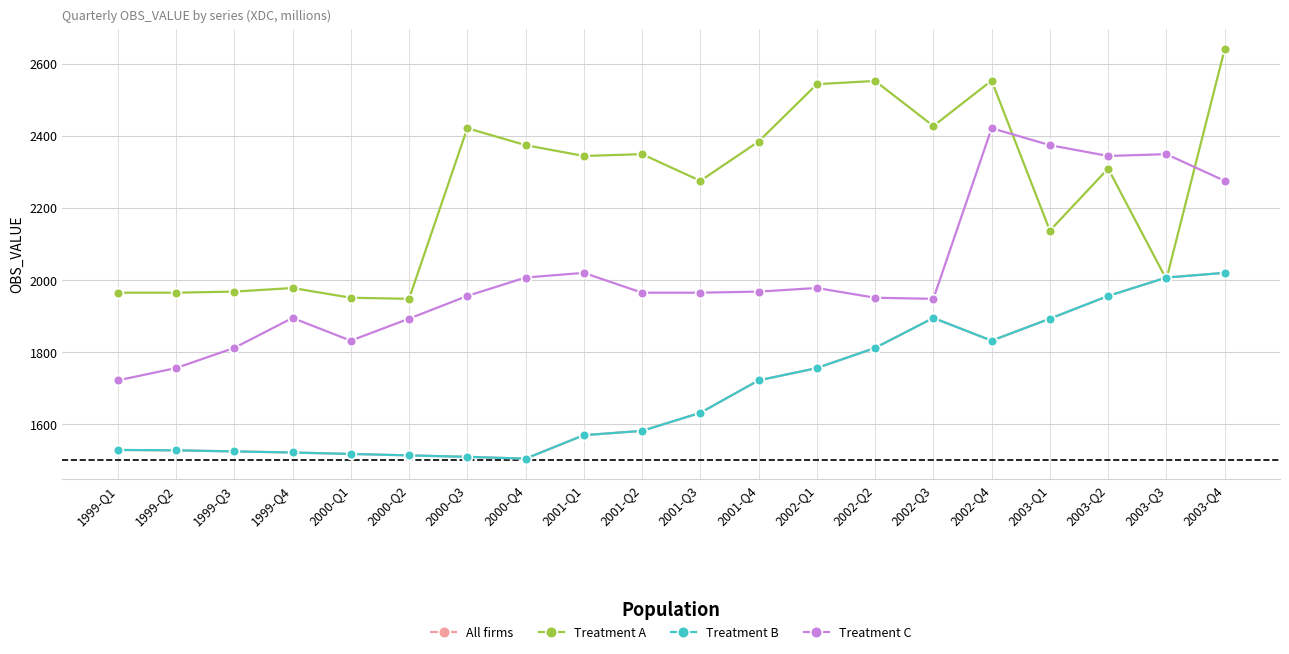

True or false: All firms has a value of 2141 at 1999-Q4.

False